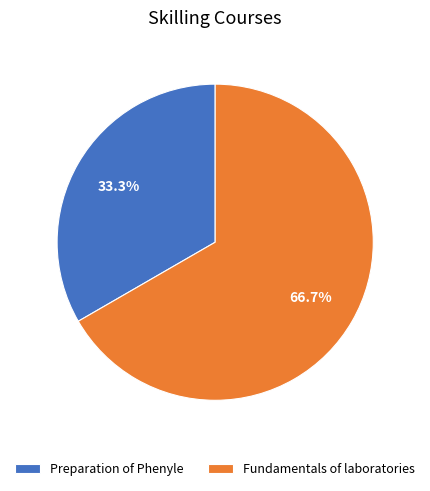

To the nearest percent, what is the difference between the Preparation of Phenyle and Fundamentals of laboratories slice percentages?

33%